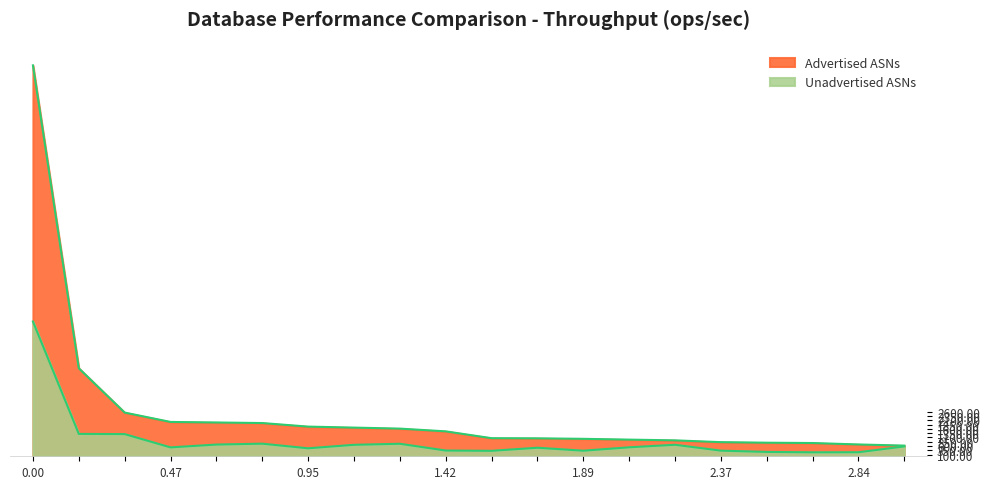

True or false: Unadvertised ASNs and Advertised ASNs cross at least once.

False